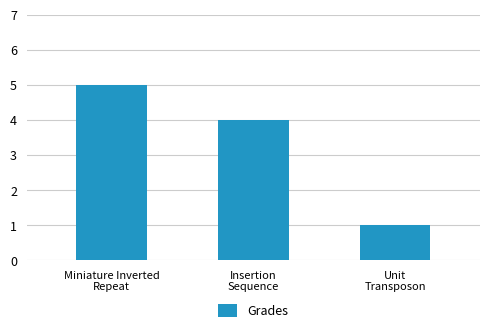

What is the greatest value displayed?

5